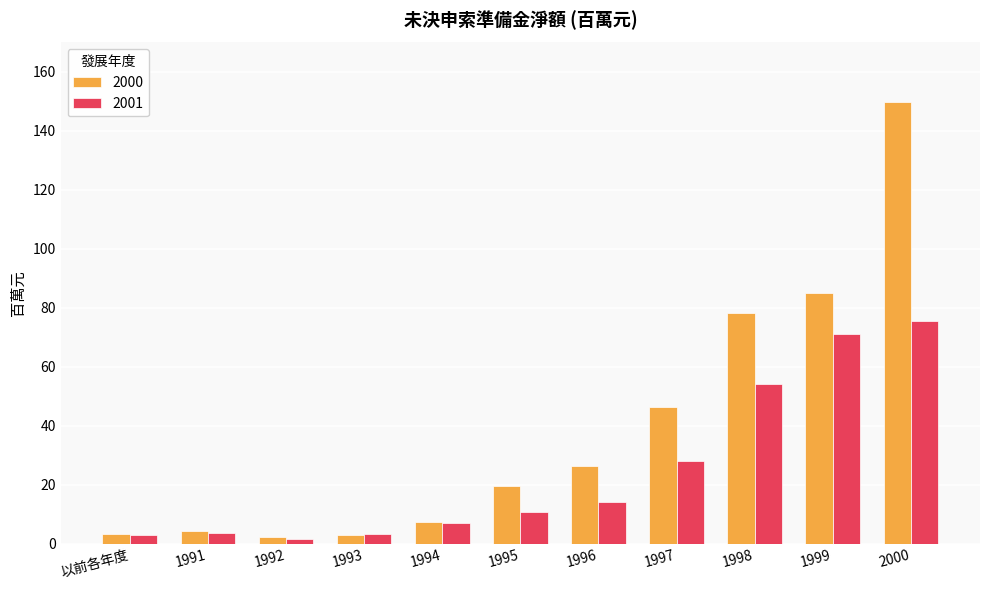

Rank the series at 1998 from lowest to highest value.

2001, 2000